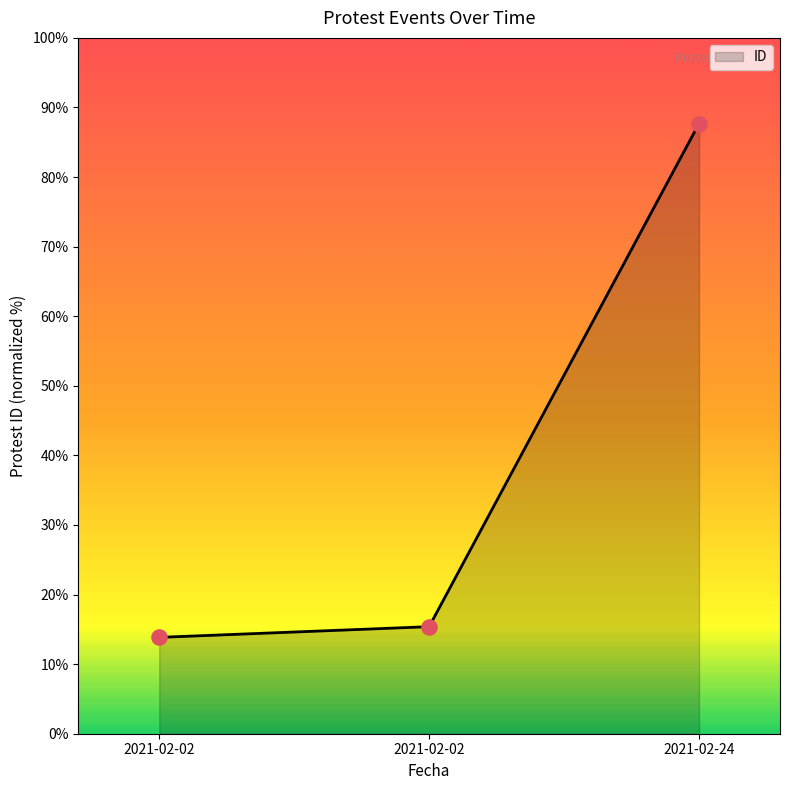

How many lines are shown in the chart?

1